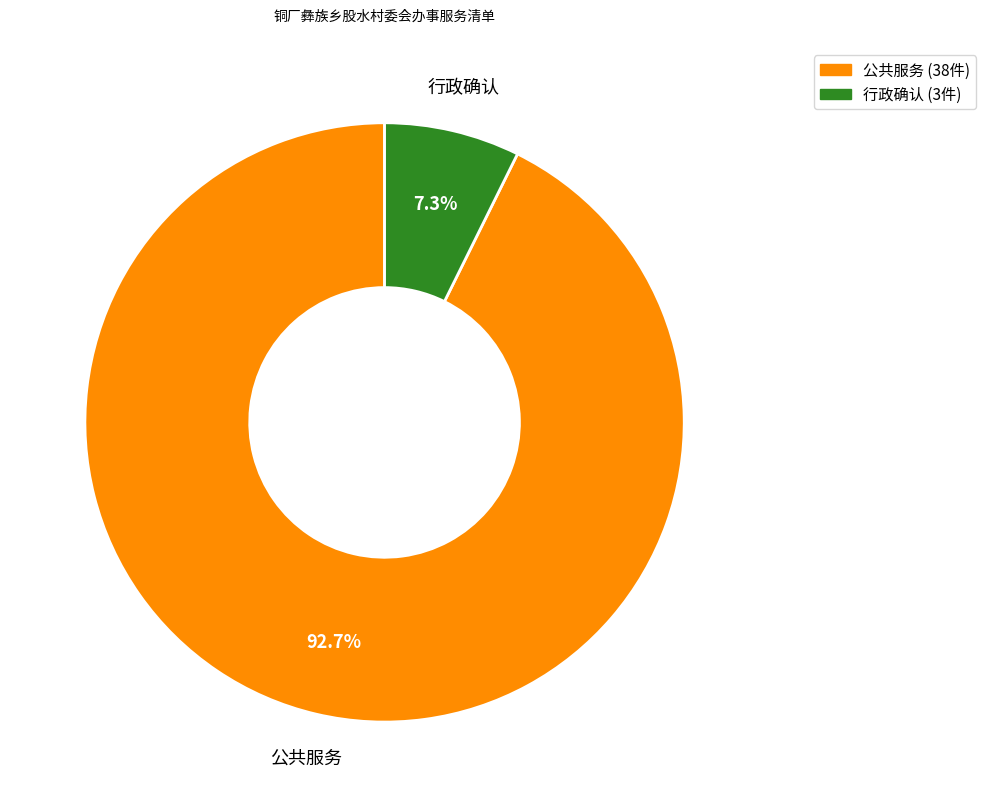

Does any single category account for the majority?

Yes